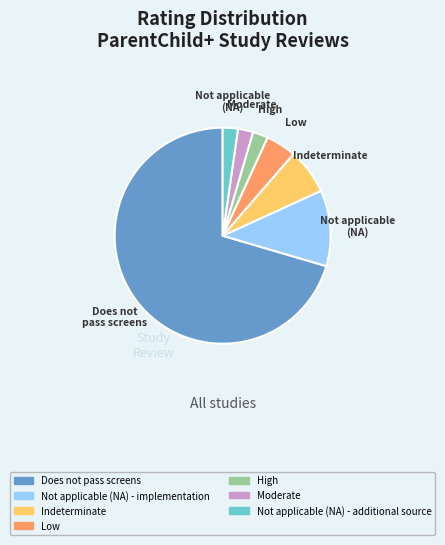

How many slices are in this pie chart?

7